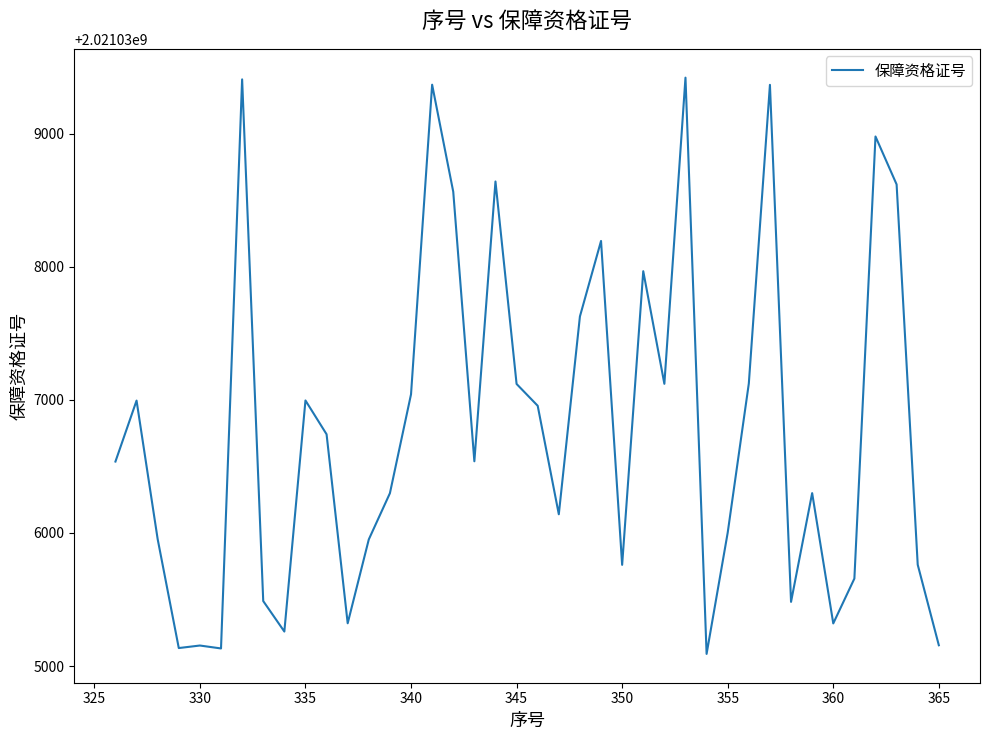

Does the chart have visible grid lines?

No